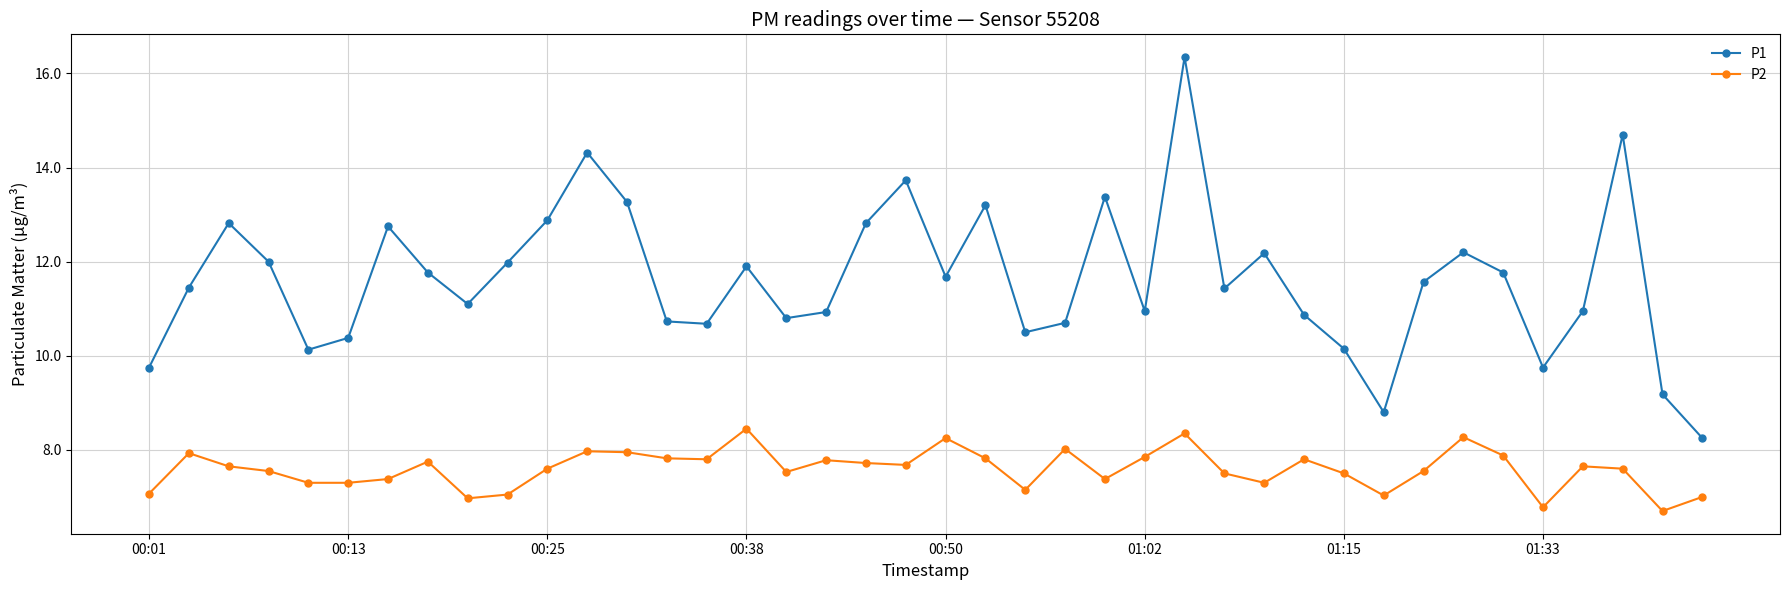

What is the average value of the P2 series?

7.6